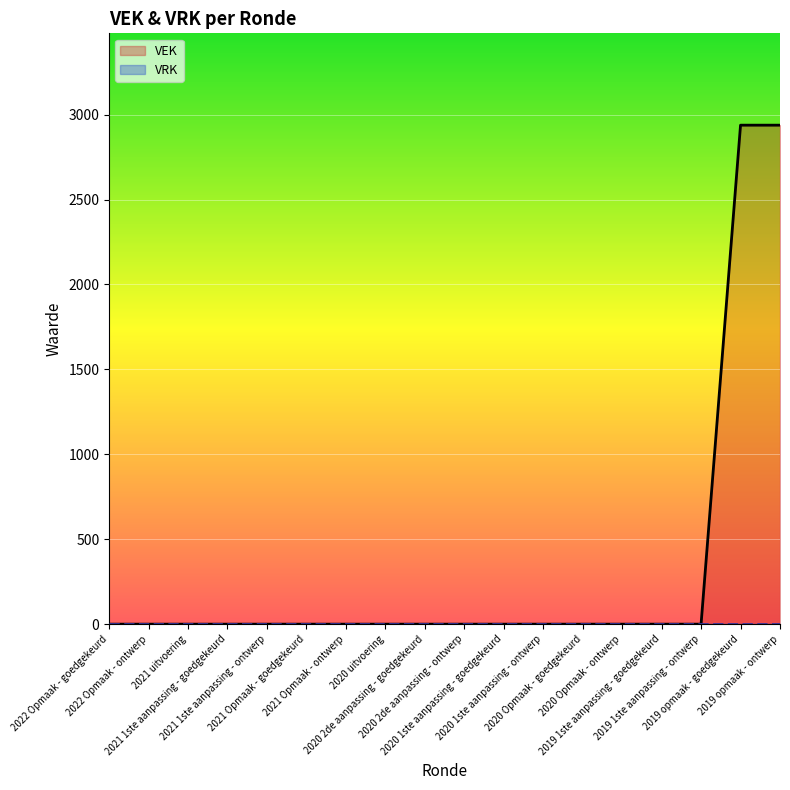

At which category is the sum across all series the highest?

2019 opmaak - goedgekeurd